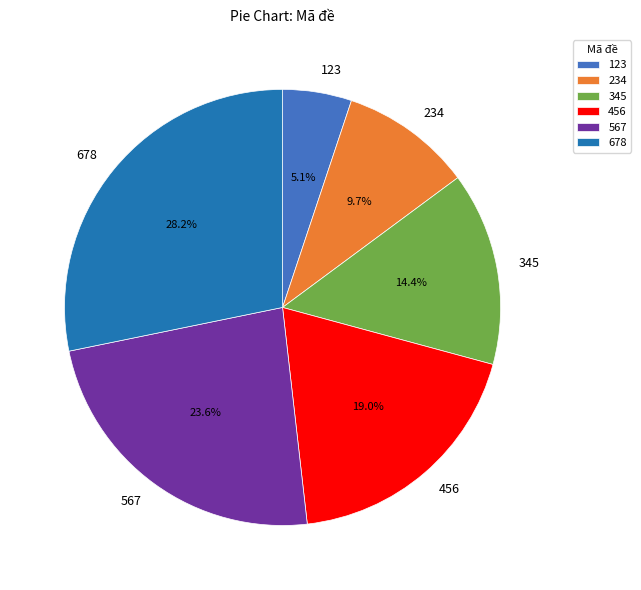

How many slices are in this pie chart?

6